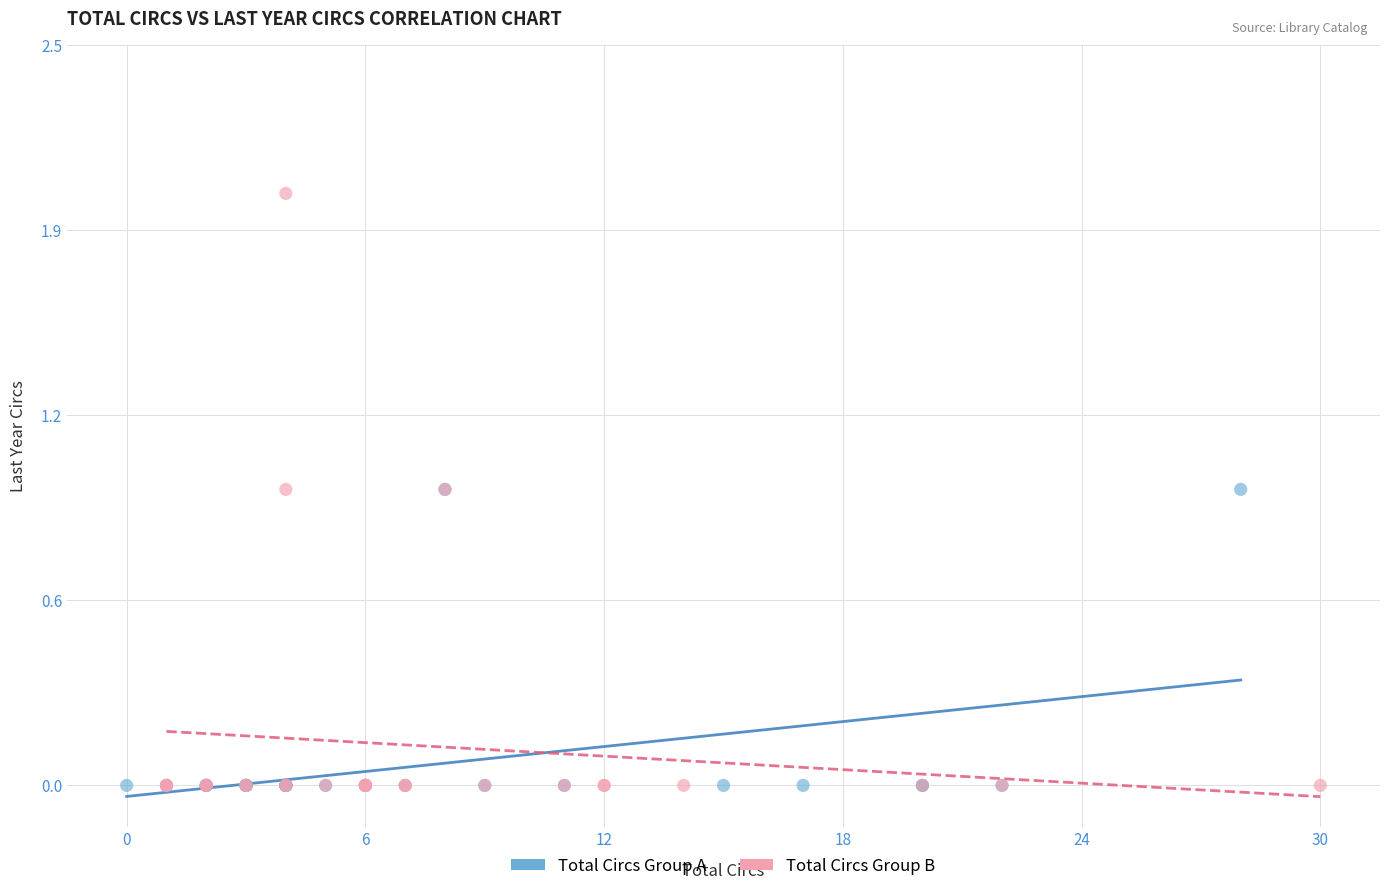

Which series reaches the maximum Y coordinate?

Total Circs Group B